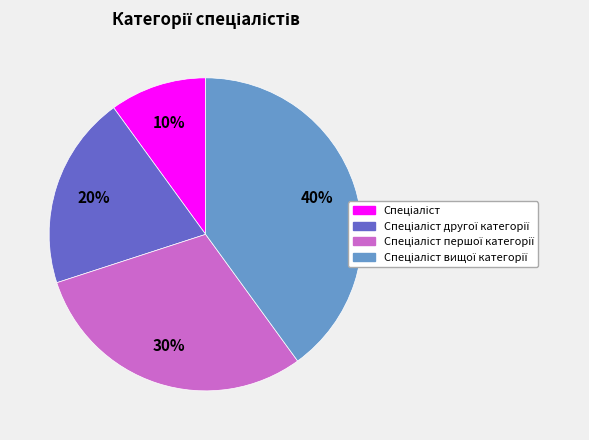

How many segments does this pie chart have?

4